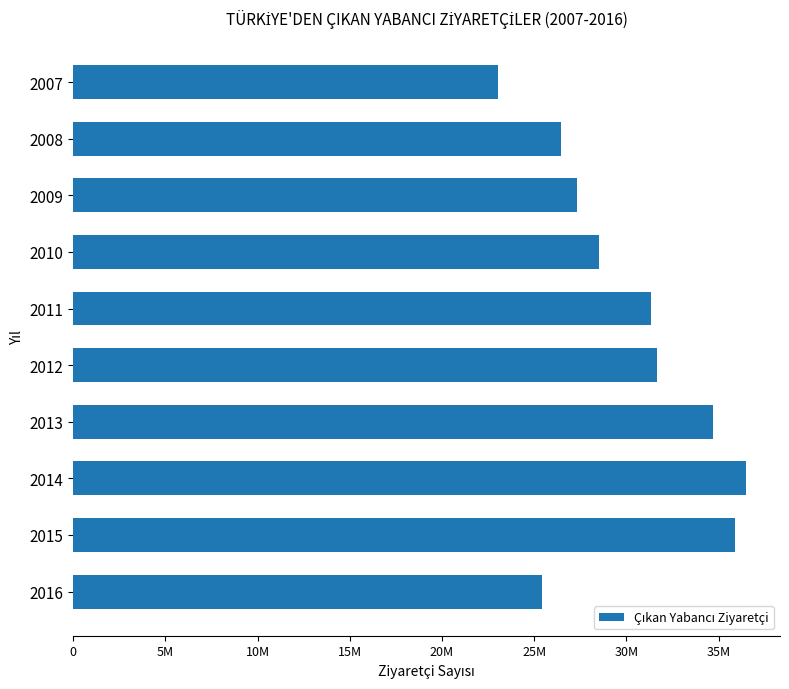

What is the difference between the second highest and second lowest values?

10471204